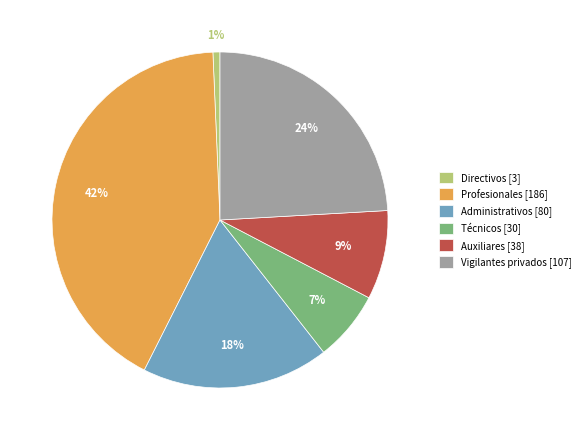

True or false: Técnicos accounts for 20% of the total.

False